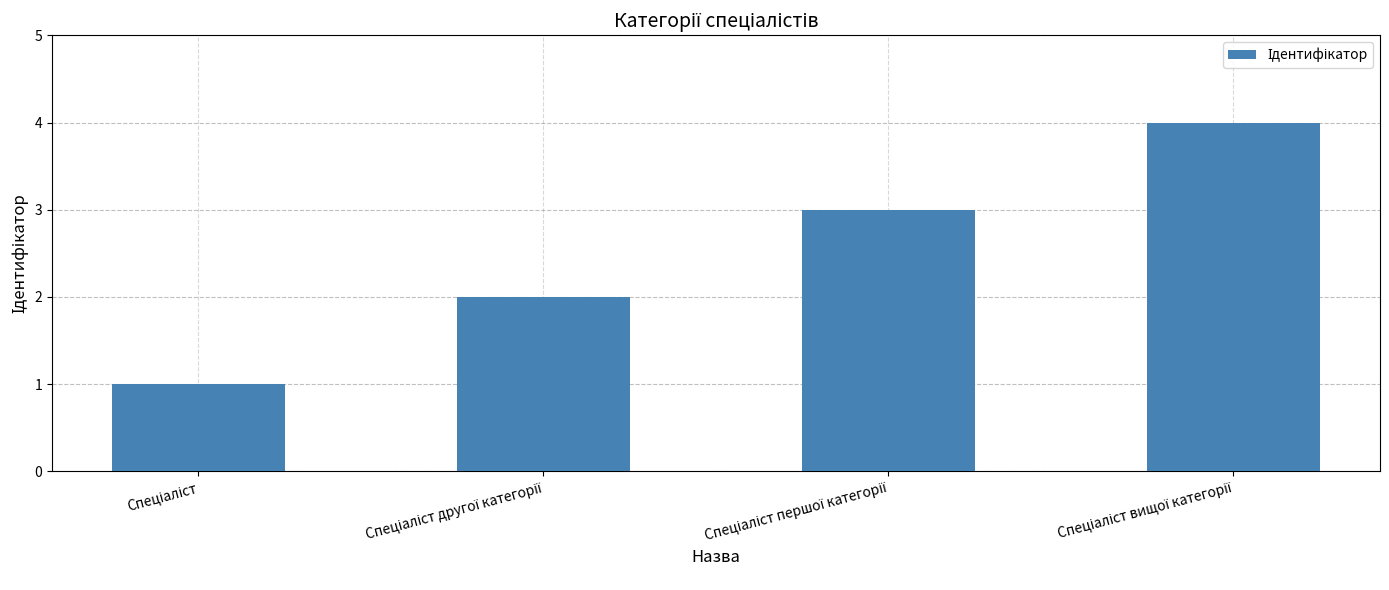

What is the greatest value displayed?

4